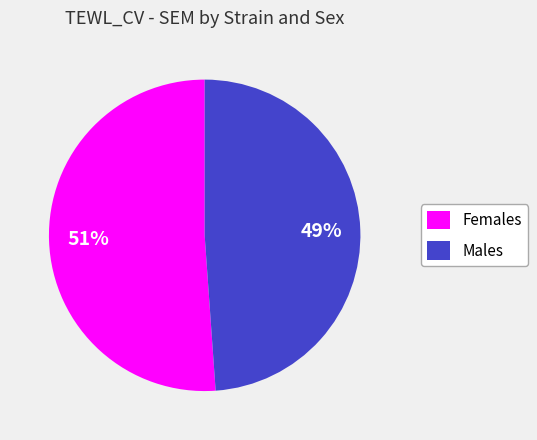

Which has a higher value, Females or Males?

Females